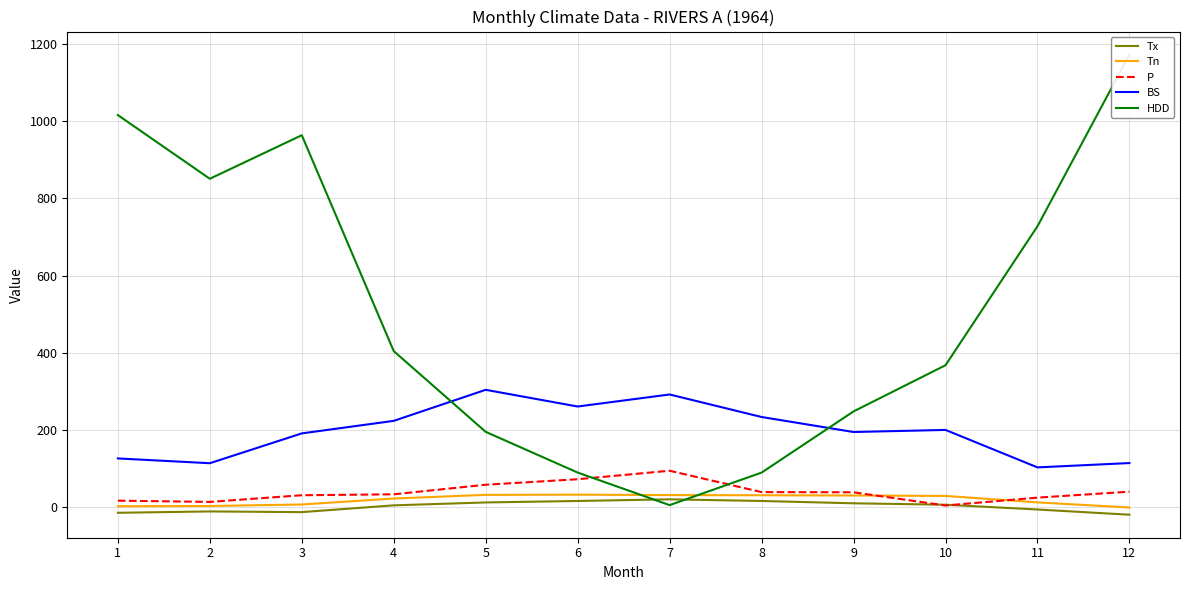

True or false: BS has a value of 36.9 at 2.

False